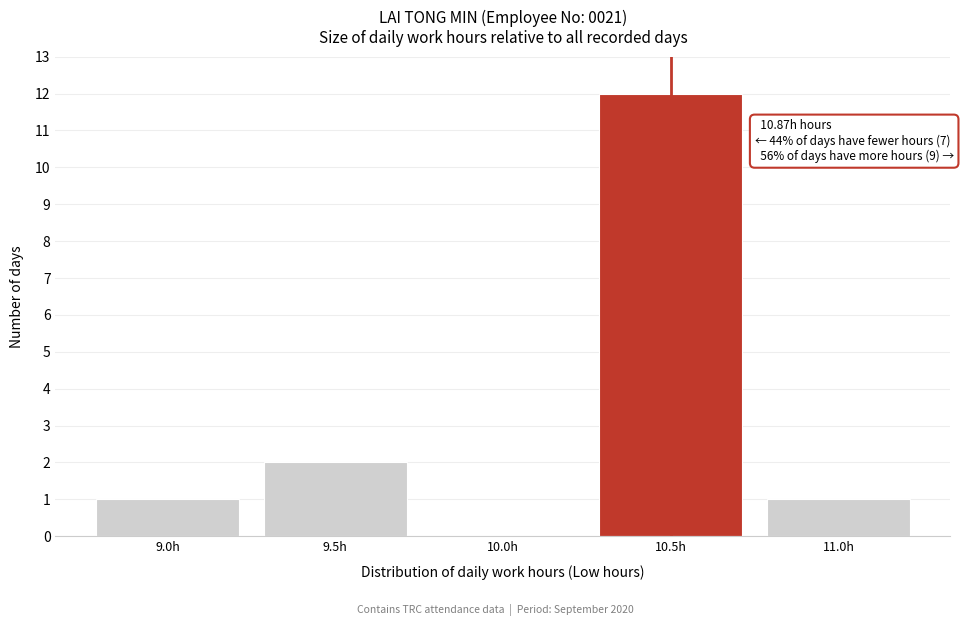

Reading left to right, extract all data points from this chart.

9.0h=1	9.5h=2	10.0h=0	10.5h=12	11.0h=1